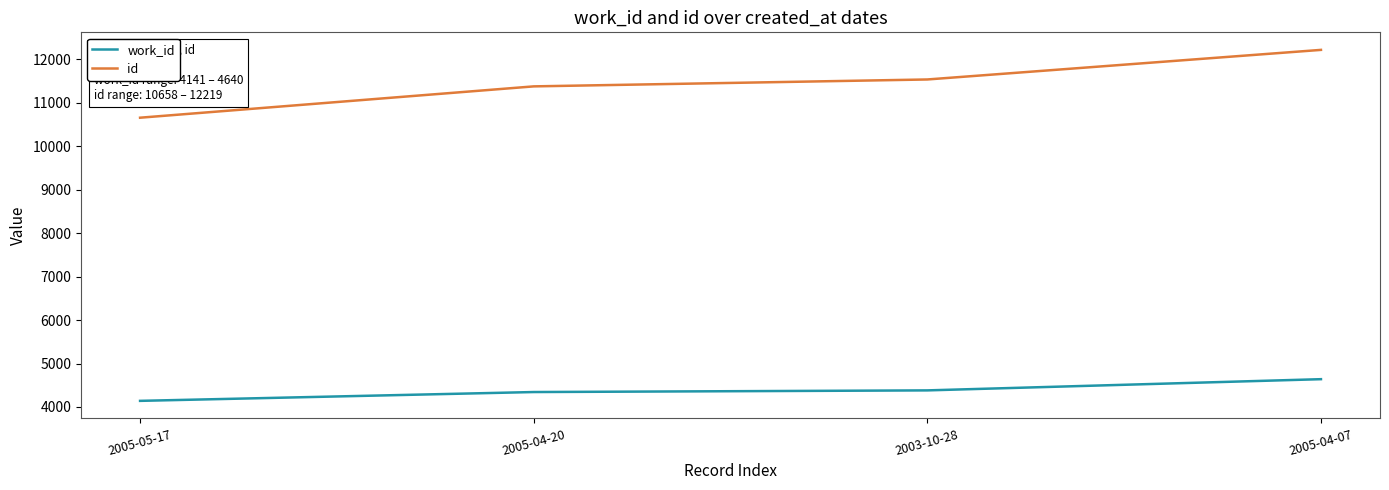

Rank the series by their maximum value, from highest to lowest.

id, work_id